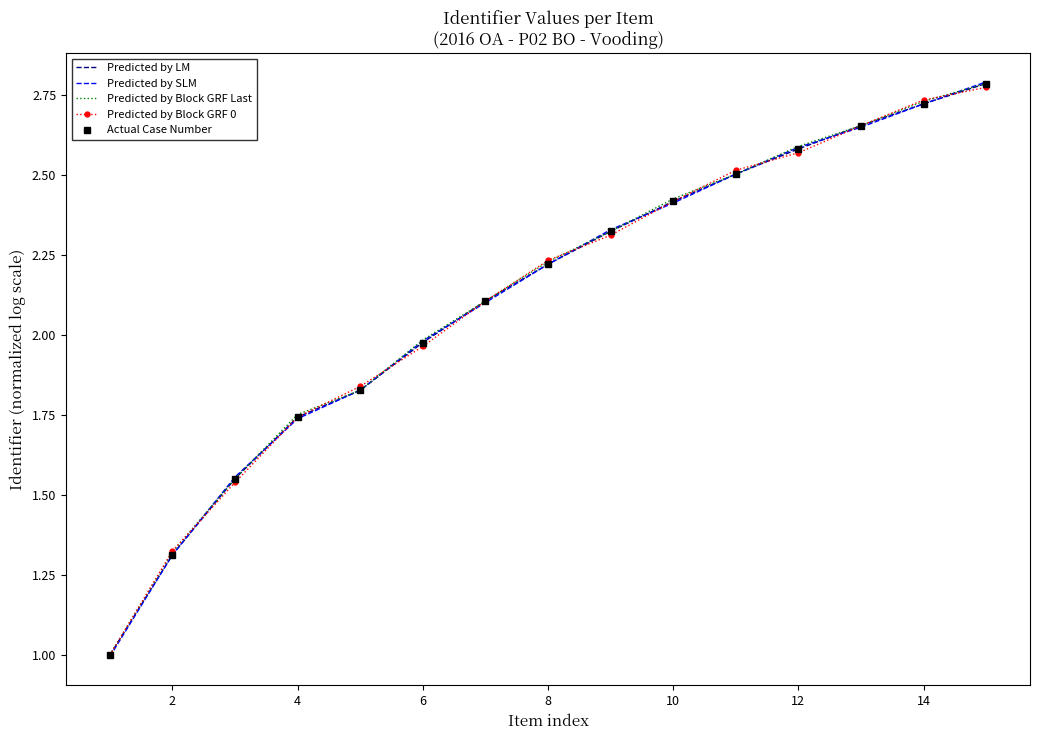

What is the highest value of the Predicted by LM series?

2.8